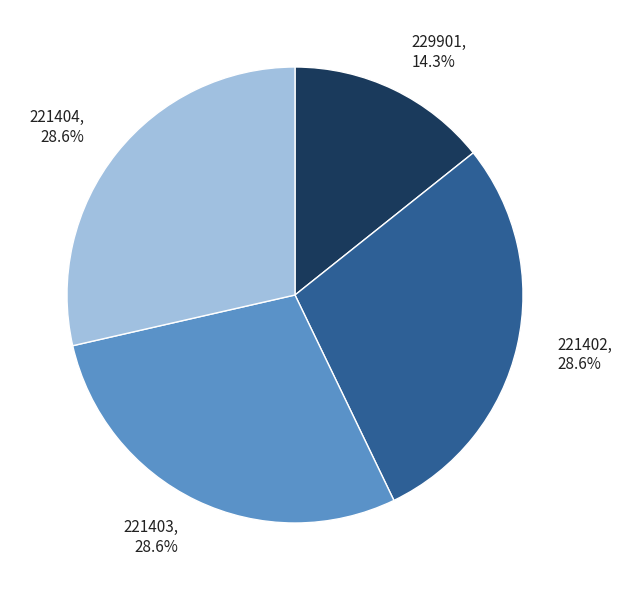

Is there a majority slice in this chart?

No